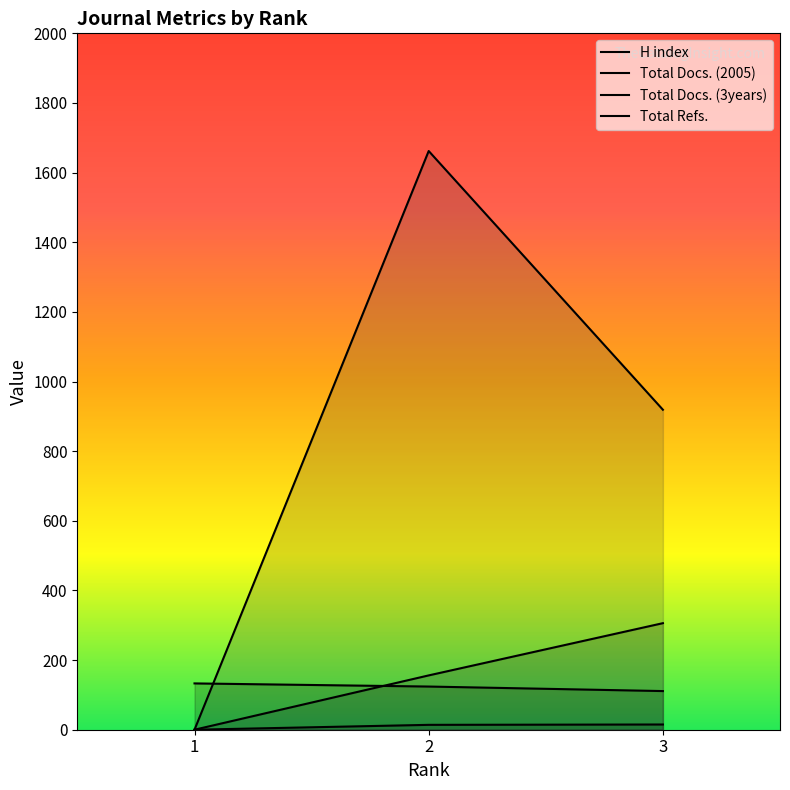

Reading left to right, transcribe all the data shown in this chart.

H index: 1=133	2=124	3=111
Total Docs. (2005): 1=0	2=14	3=15
Total Docs. (3years): 1=0	2=156	3=306
Total Refs.: 1=0	2=1662	3=919